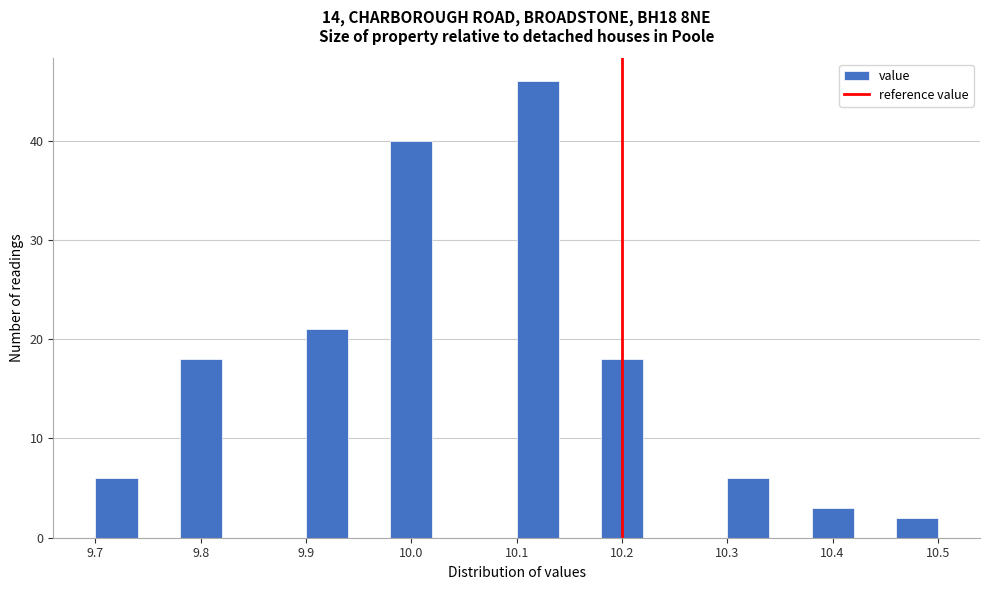

How tall is the bar that spans 9.98 to 10.02 on the x-axis? The values are not printed on the chart, so give them approximately, as read against the axis.

40